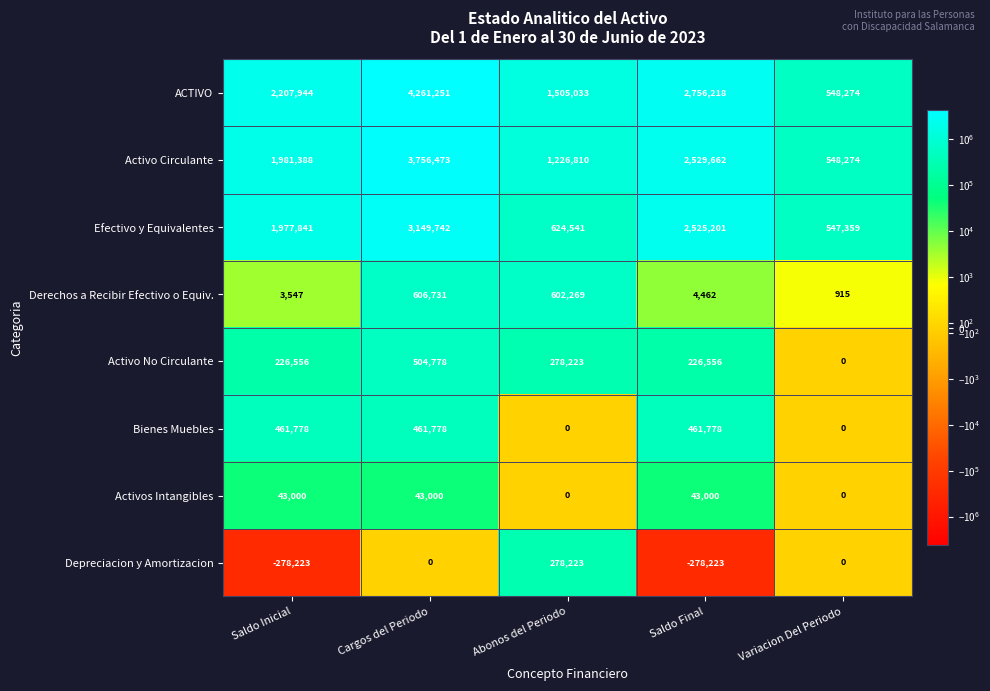

How many data points does each series have?

5